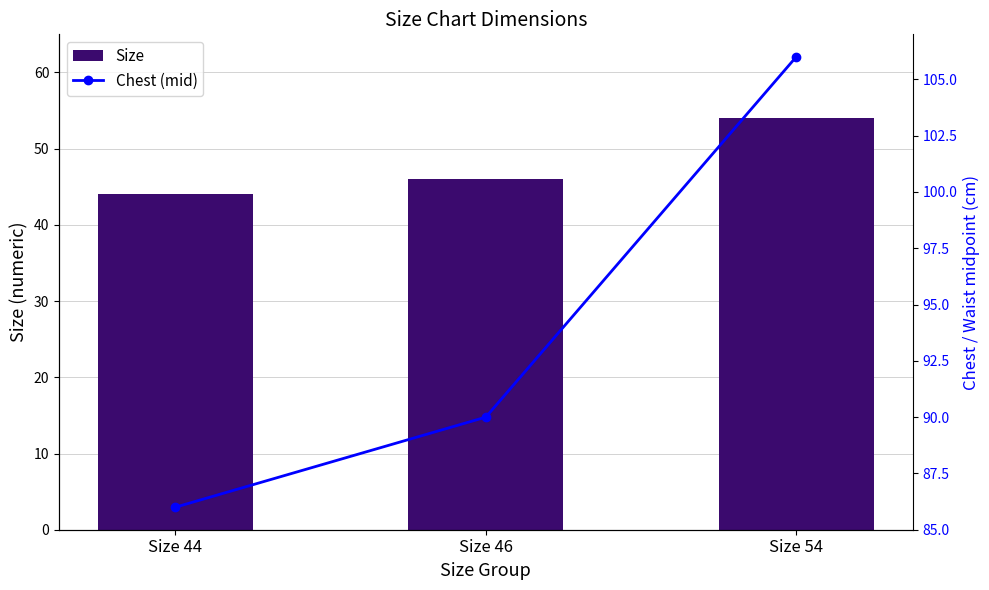

At which label does Size reach its minimum?

Size 44